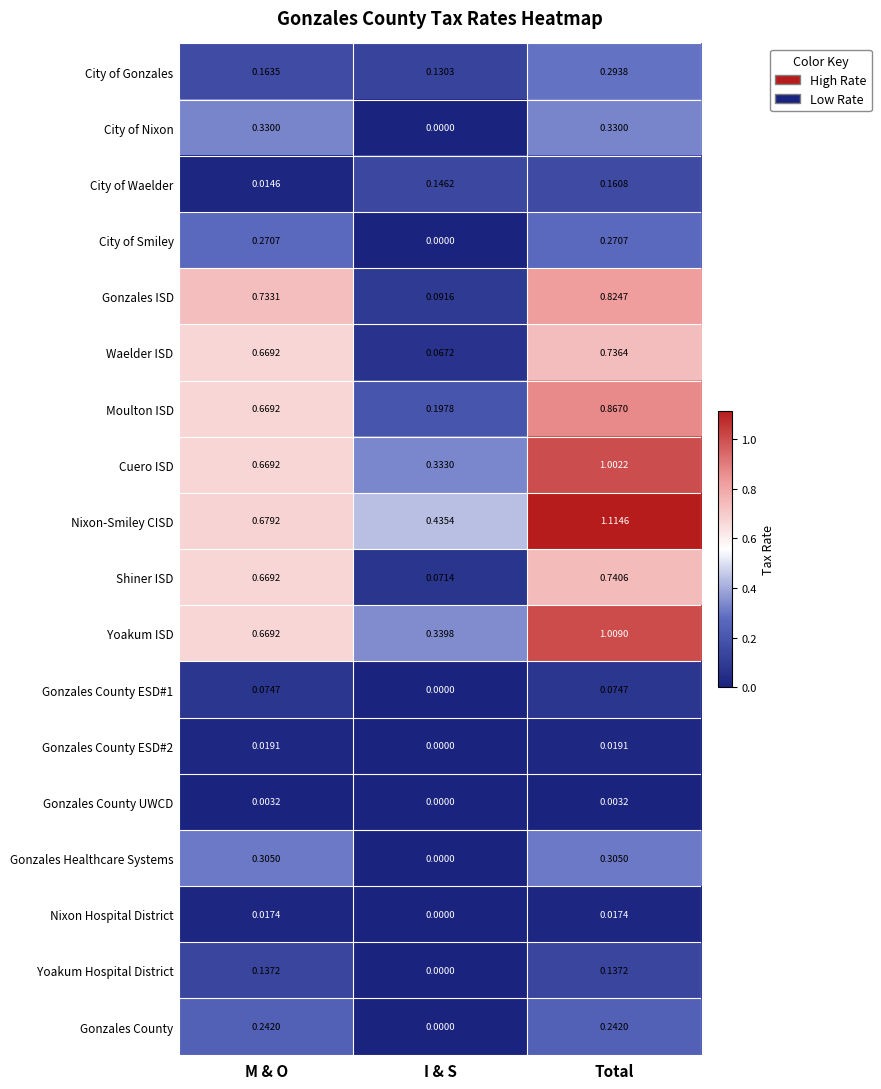

At Total, list the series in order from smallest to largest.

Gonzales County UWCD, Nixon Hospital District, Gonzales County ESD#2, Gonzales County ESD#1, Yoakum Hospital District, City of Waelder, Gonzales County, City of Smiley, City of Gonzales, Gonzales Healthcare Systems, City of Nixon, Waelder ISD, Shiner ISD, Gonzales ISD, Moulton ISD, Cuero ISD, Yoakum ISD, Nixon-Smiley CISD